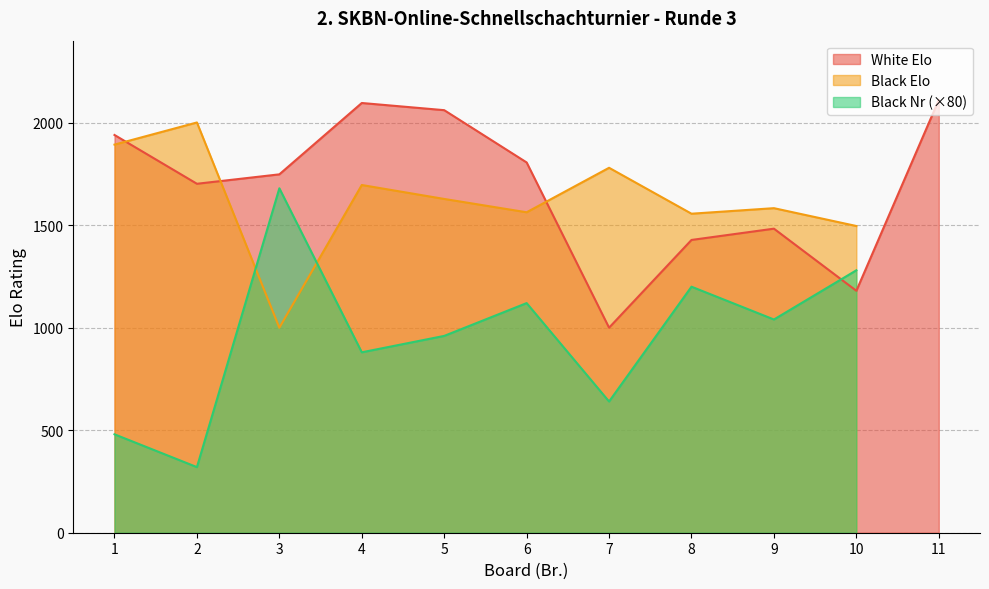

What is the maximum value shown in the chart?

2111